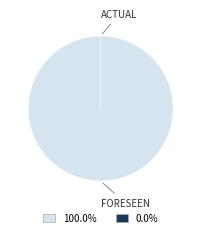

To the nearest percent, what is the combined percentage of Volume of Energy Monthly Base [MWh] and Volume of Energy Monthly Peak [MWh]?

100%